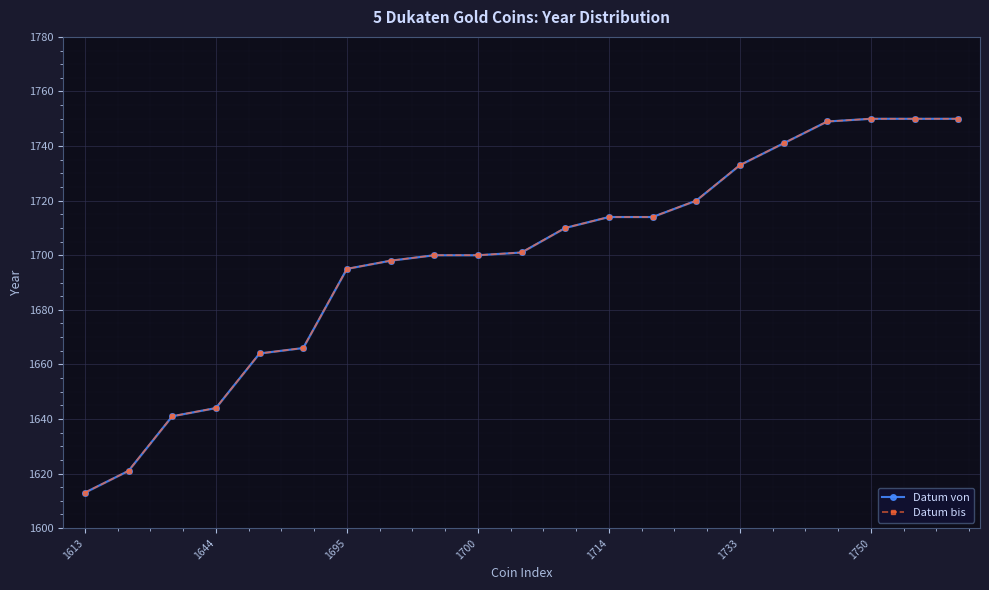

How many distinct data groups are displayed?

2